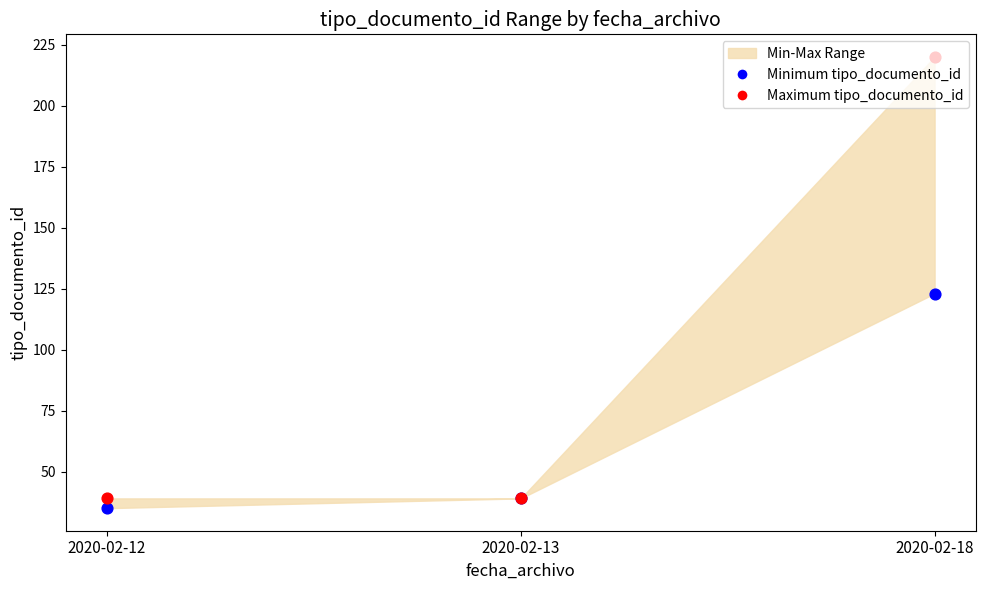

Is the value of Minimum tipo_documento_id at 2020-02-12 greater than the value of Maximum tipo_documento_id at 2020-02-12?

No